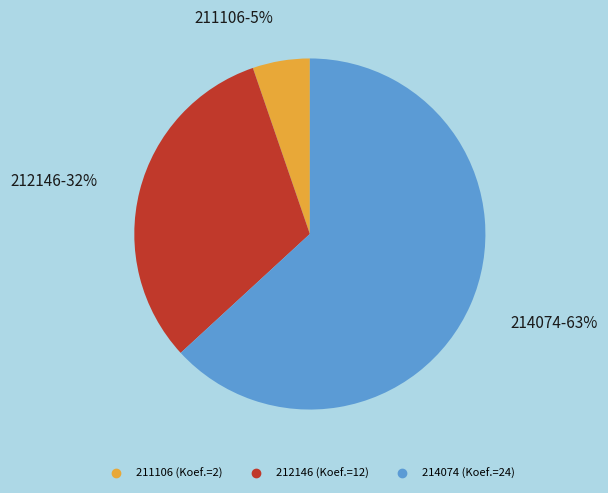

To the nearest percent, what percentage of the pie is 214074?

63%